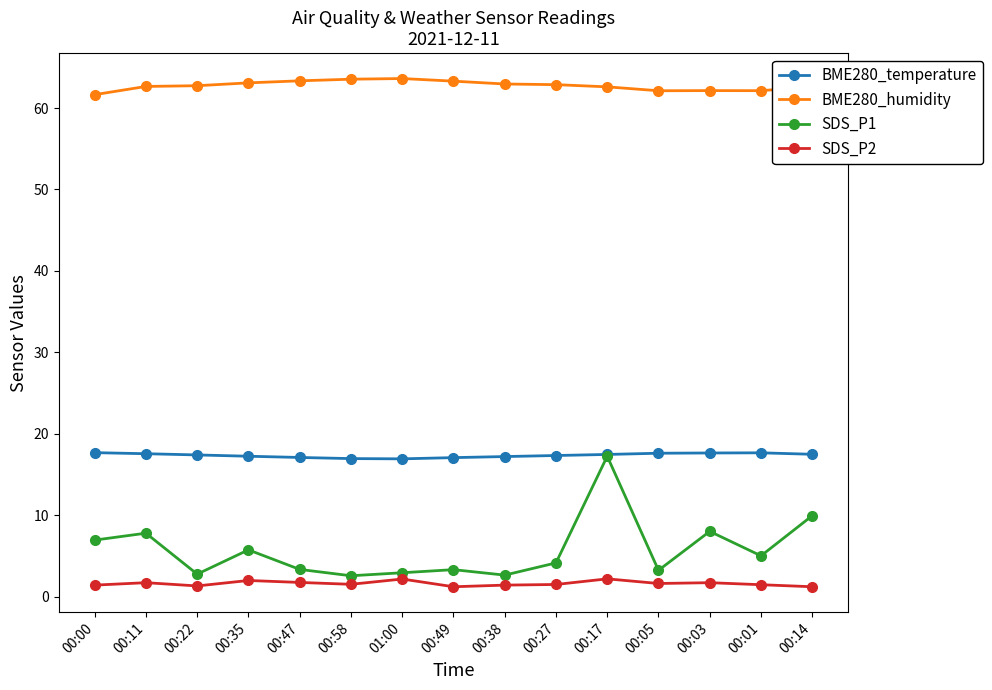

True or false: SDS_P1 and SDS_P2 intersect in this chart.

False